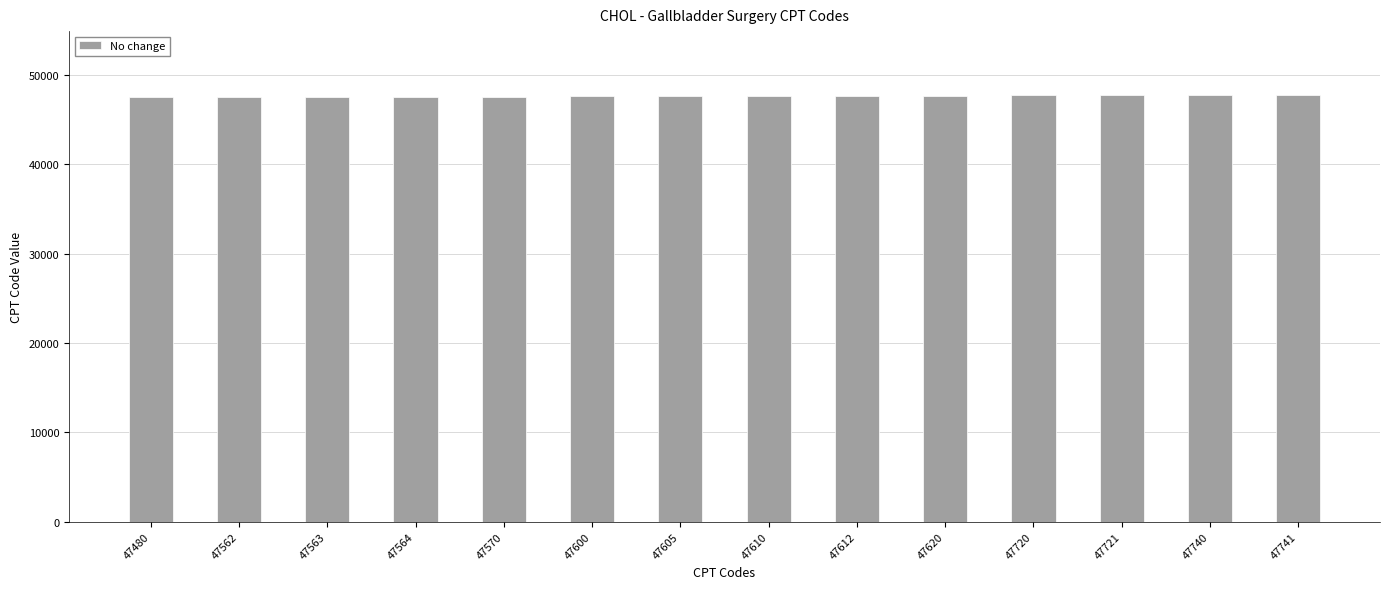

The chart shows a value of 13067 at 47480. True or false?

False